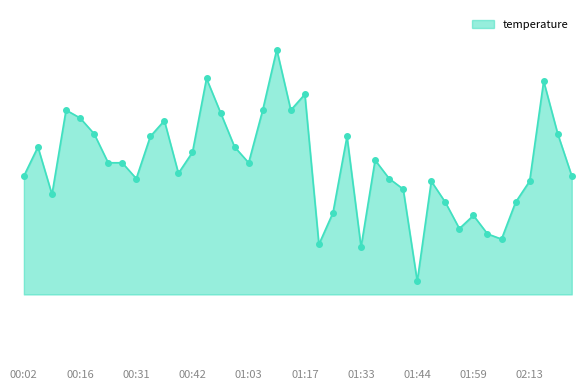

What is the difference between the maximum and second lowest values?

0.8